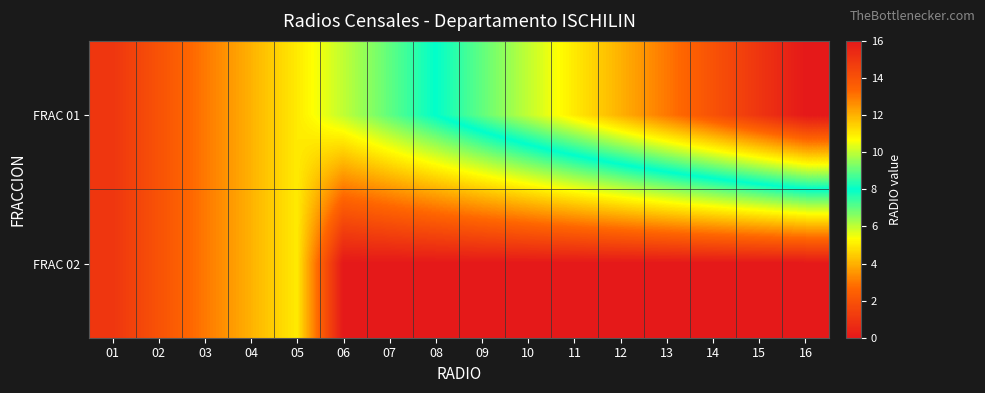

Which series has the largest range (max minus min)?

FRAC 01